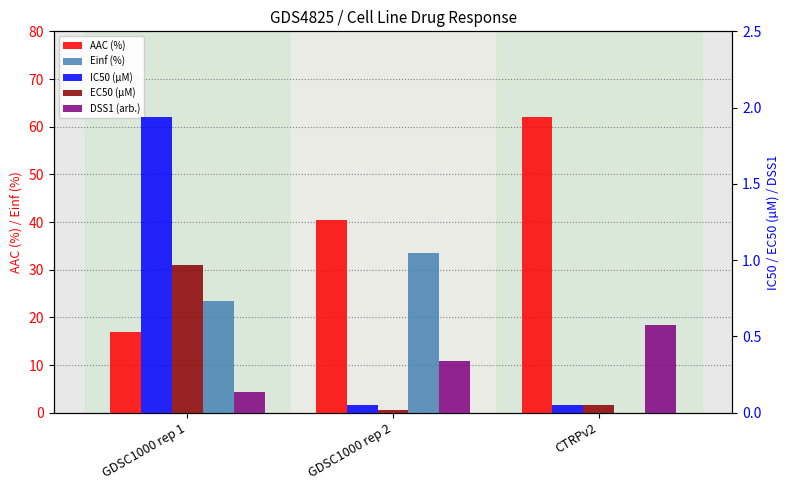

What is the average value of the AAC (%) series?

39.8